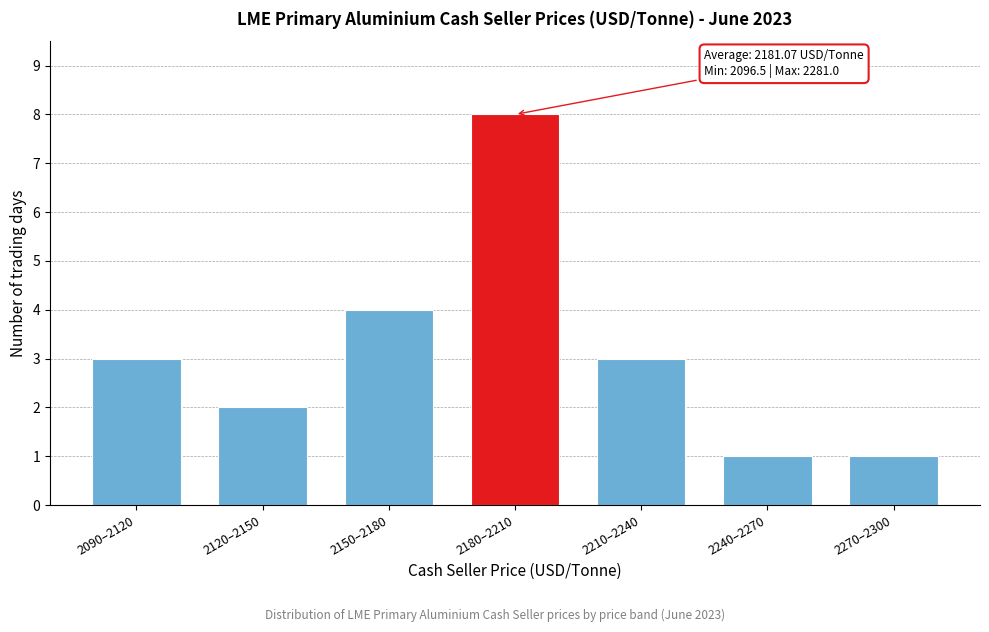

Reading left to right, list all the values displayed in this chart.

3	2	4	8	3	1	1